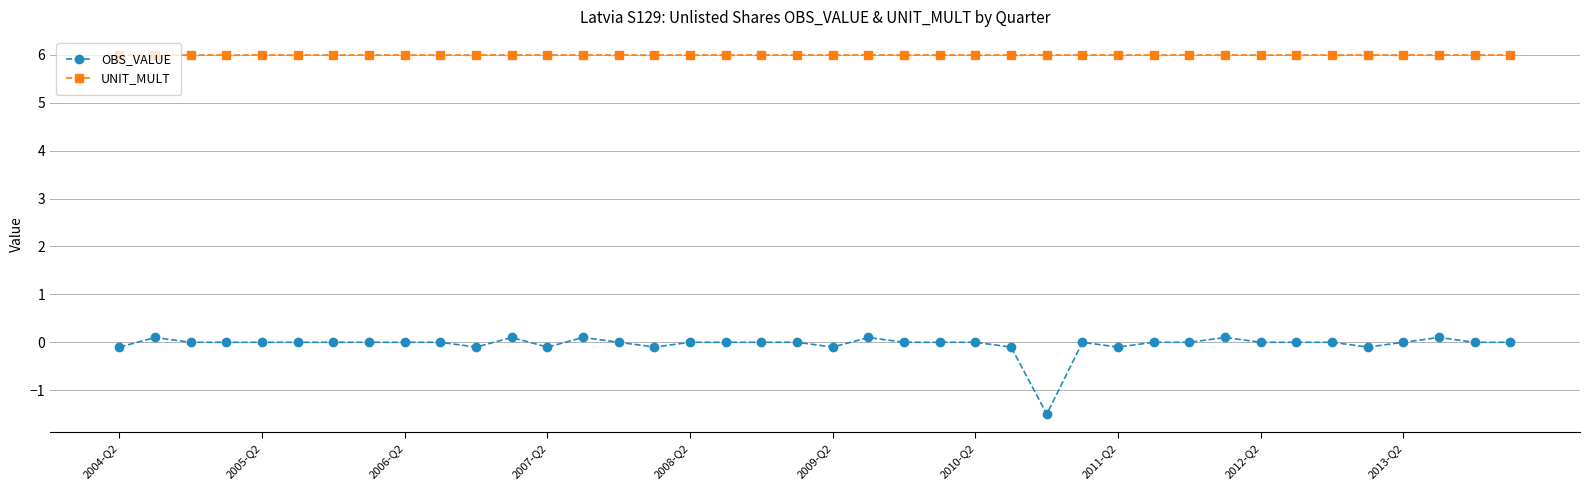

True or false: OBS_VALUE has more than 2 points higher than both neighbors.

True